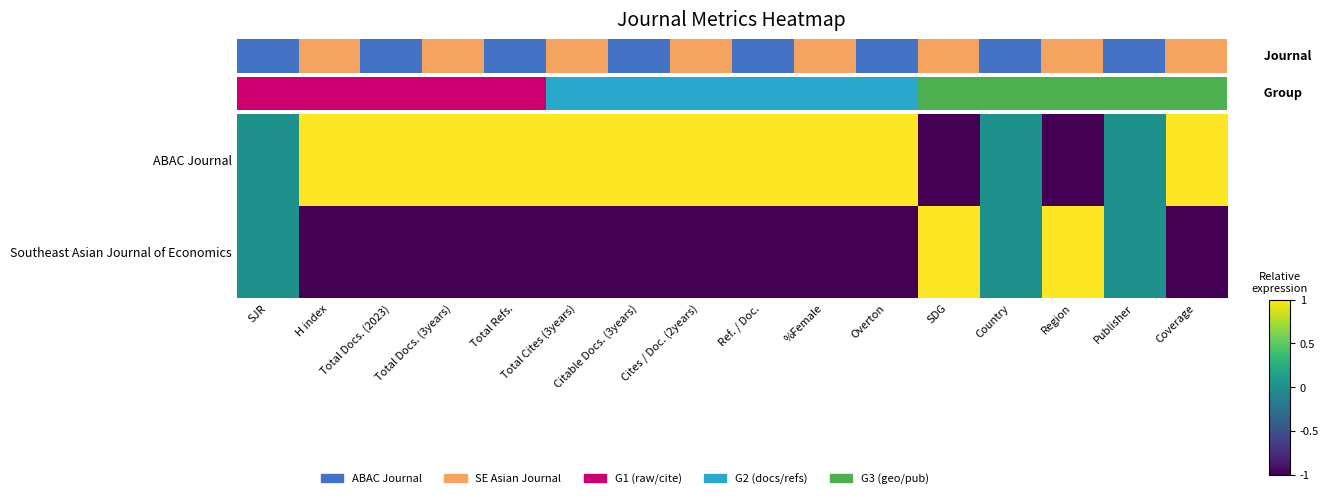

Count the Southeast Asian Journal of Economics values in the range -1 to 0.

14